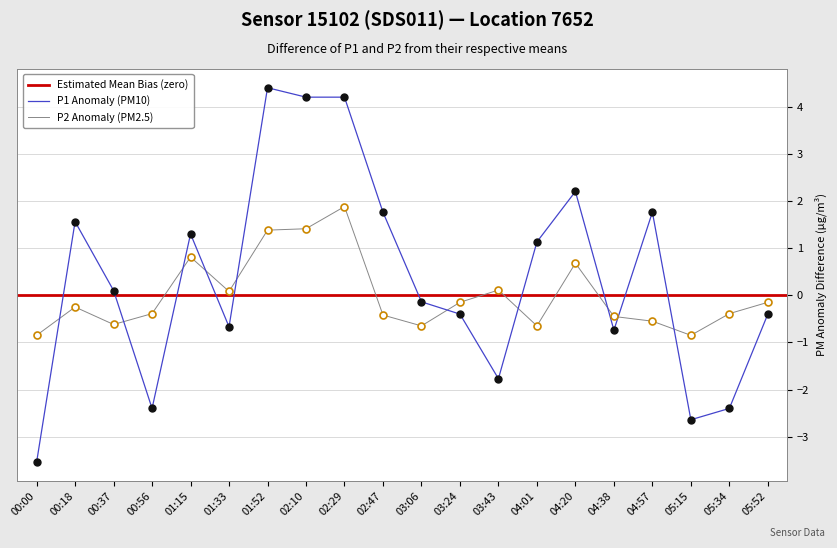

What is the minimum value shown in the chart?

-3.5